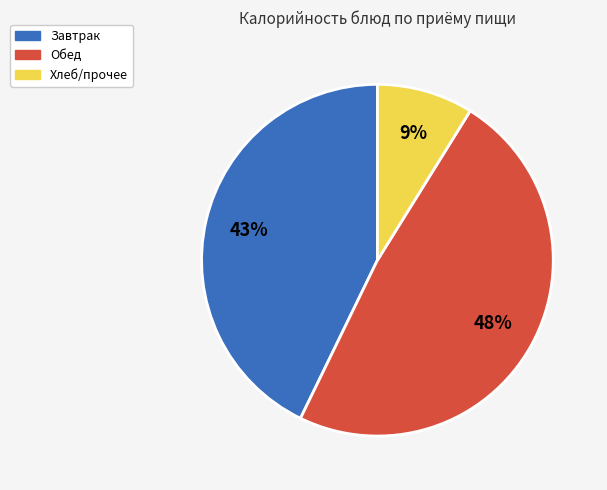

Is there a majority slice in this chart?

No